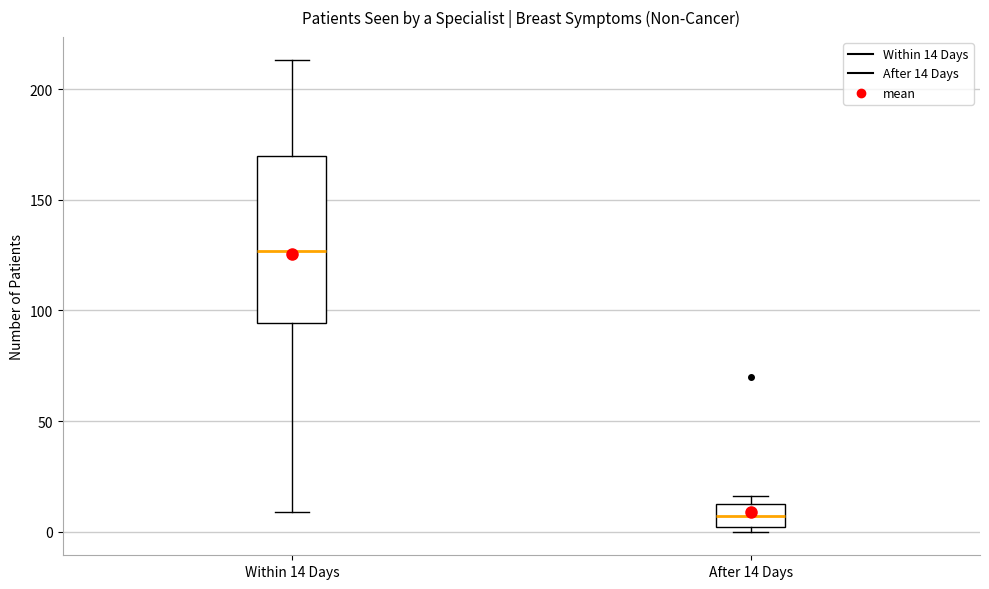

Where is the upper edge of the box for After 14 Days on the y-axis? The values are not printed on the chart, so give them approximately, as read against the axis.

15